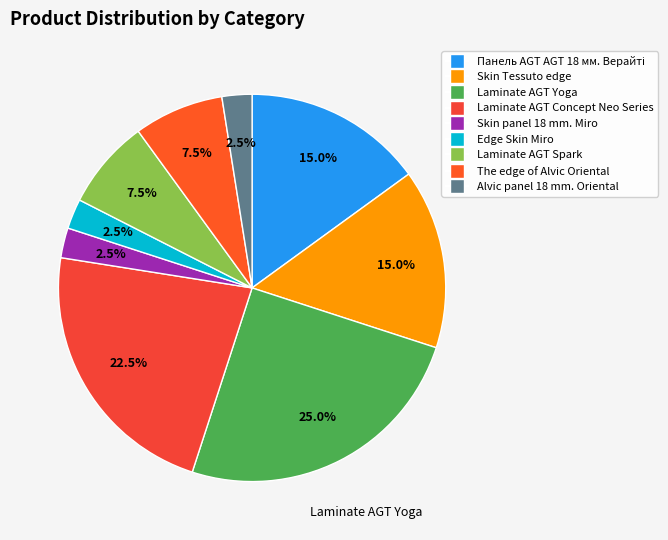

To the nearest percent, what is the average slice percentage?

11%